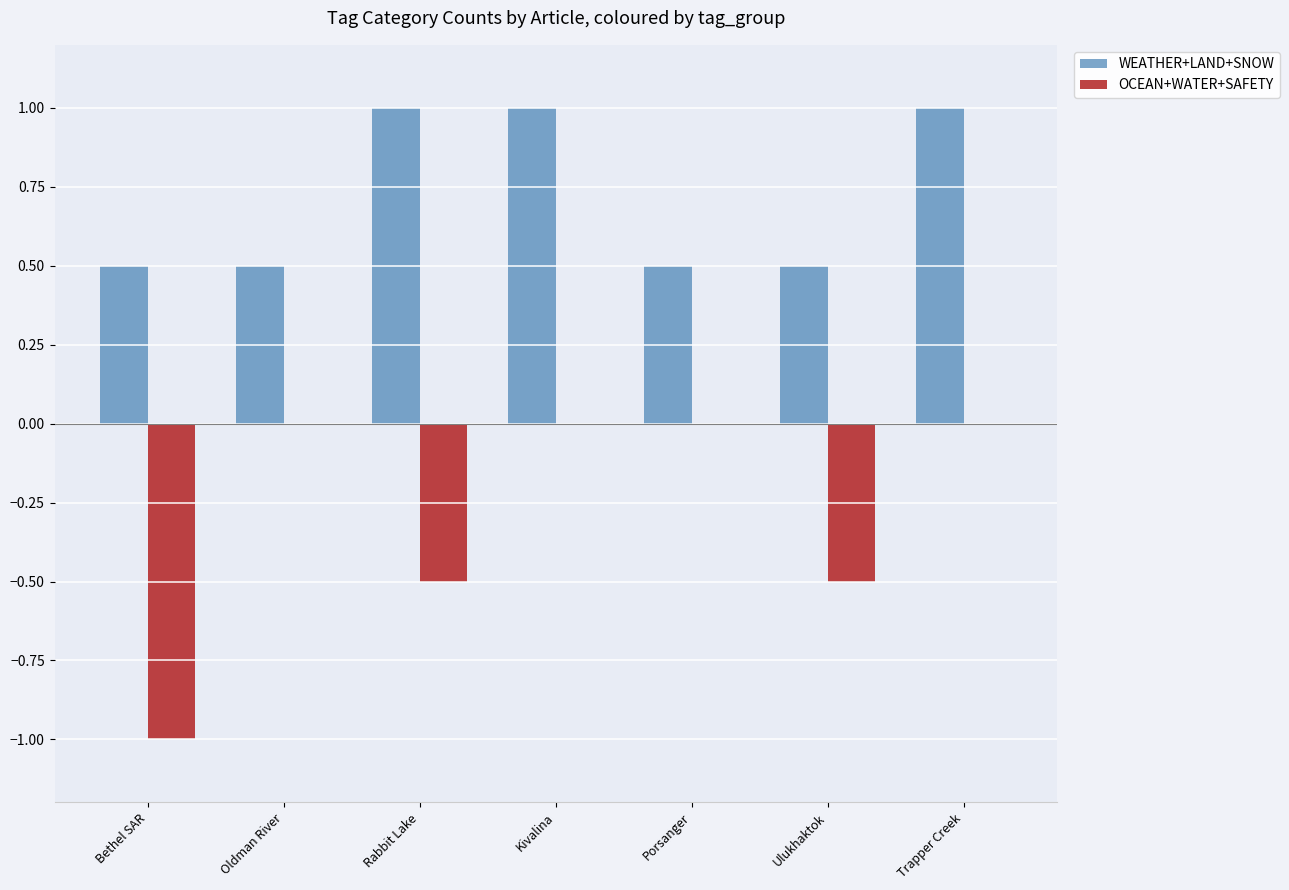

The WEATHER+LAND+SNOW series shows 0.5 at Porsanger. True or false?

True